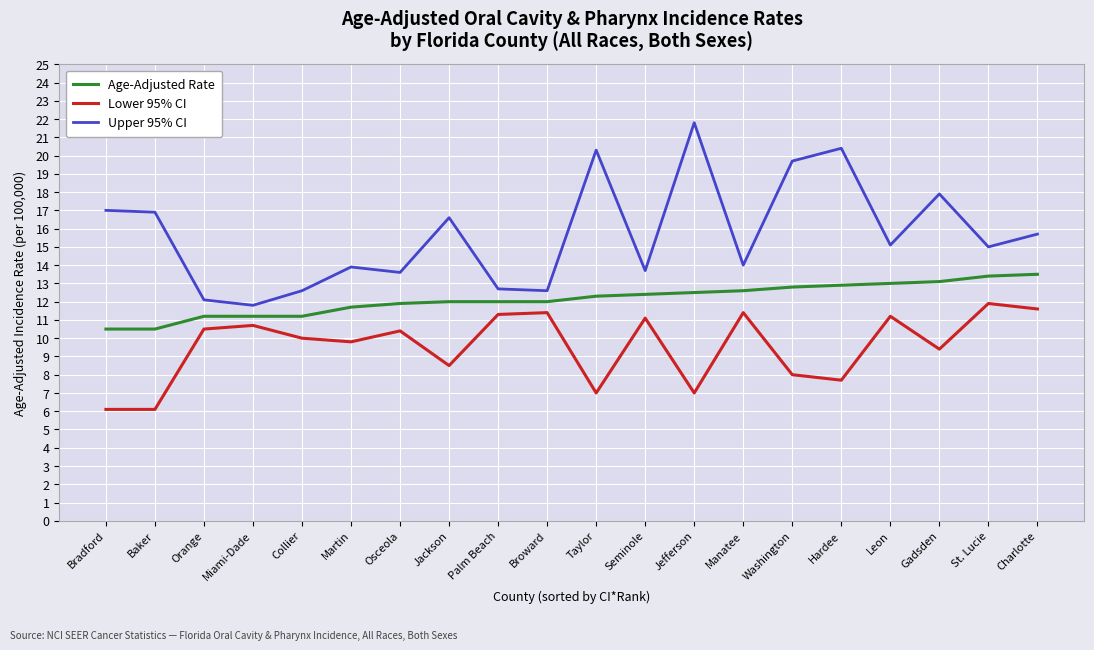

What is the difference between the second highest and minimum values in the Upper 95% CI series?

8.6